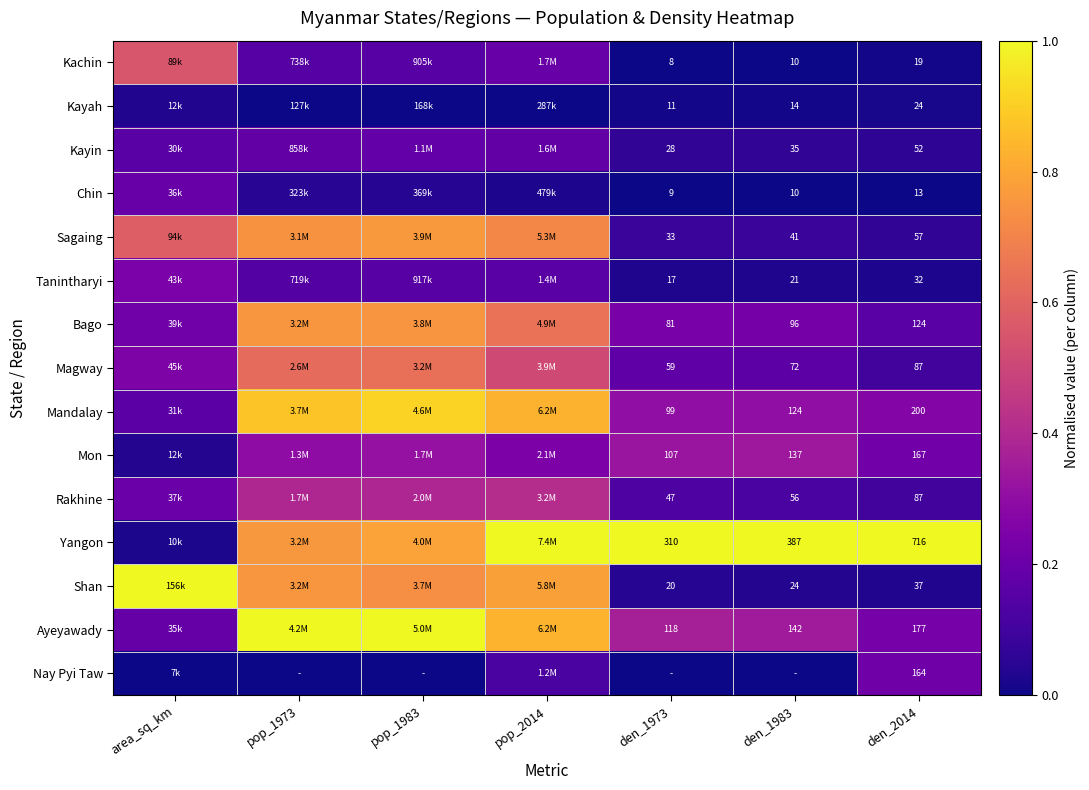

Is the value of Magway at den_2014 greater than the value of Shan at den_2014?

Yes